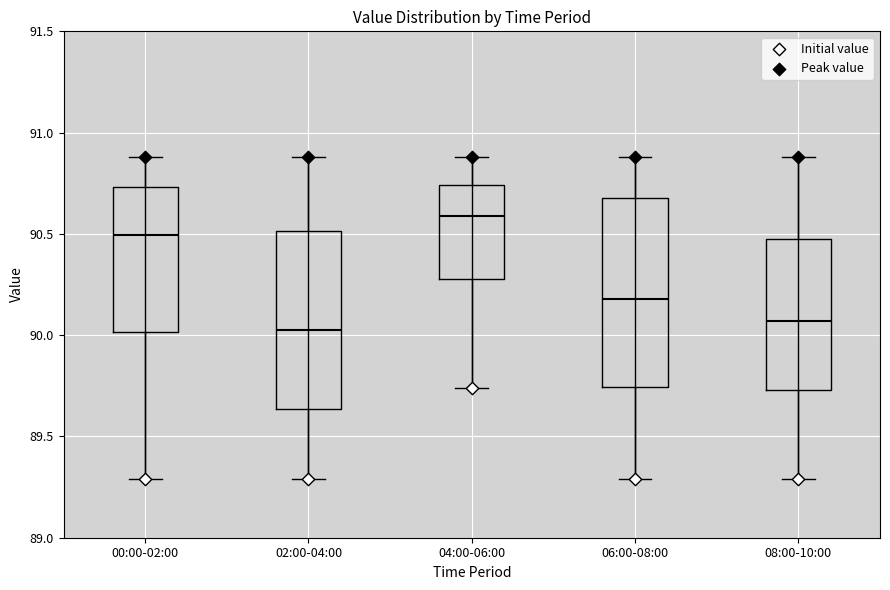

Where does the lower whisker of the box for 06:00-08:00 end on the y-axis? The values are not printed on the chart, so give them approximately, as read against the axis.

89.30